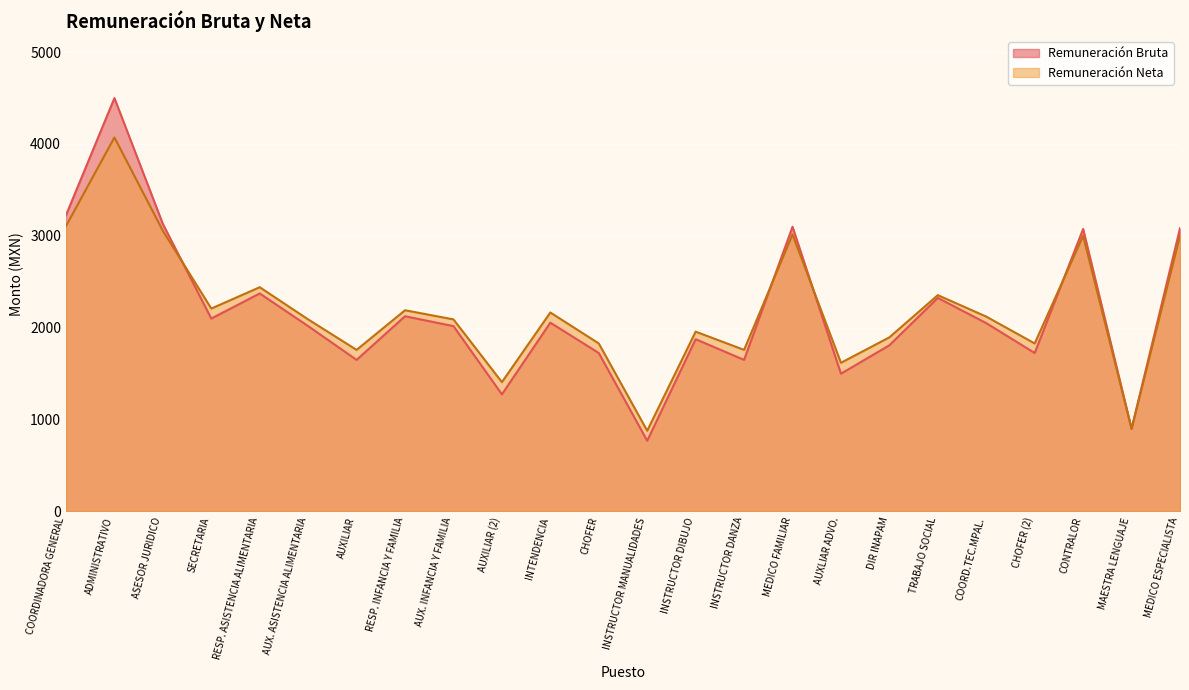

Which series has the largest total across all categories?

Remuneración Neta